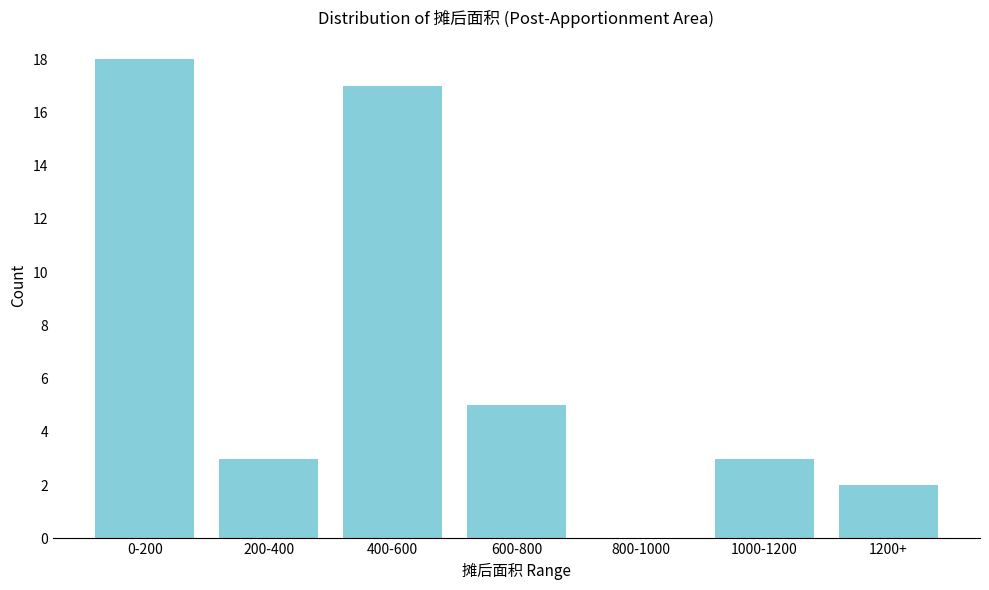

Reading left to right, what are all the values shown in this chart?

0-200=18	200-400=3	400-600=17	600-800=5	800-1000=0	1000-1200=3	1200+=2